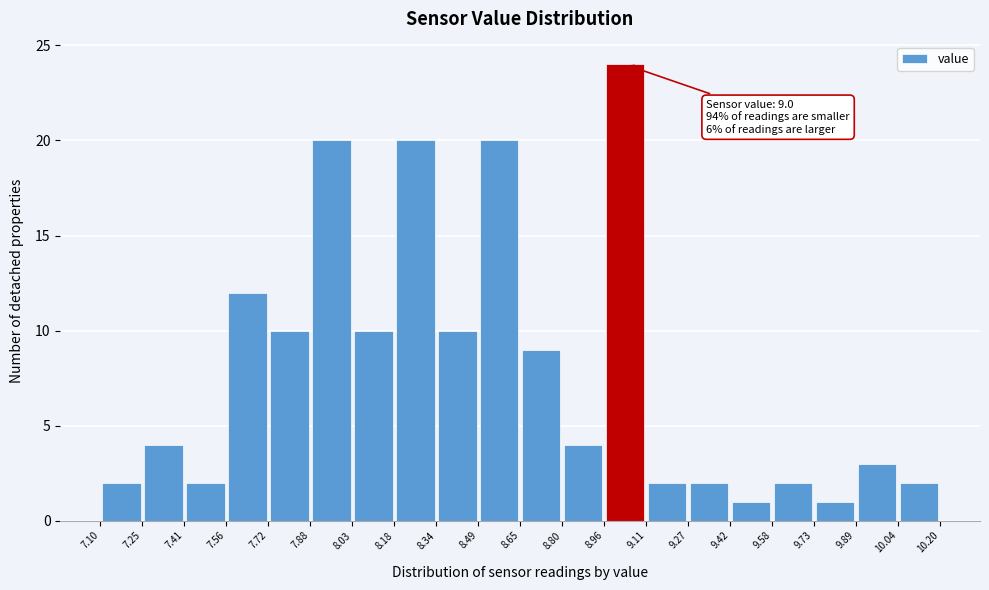

Which range on the x-axis has the tallest bar?

8.96 to 9.11